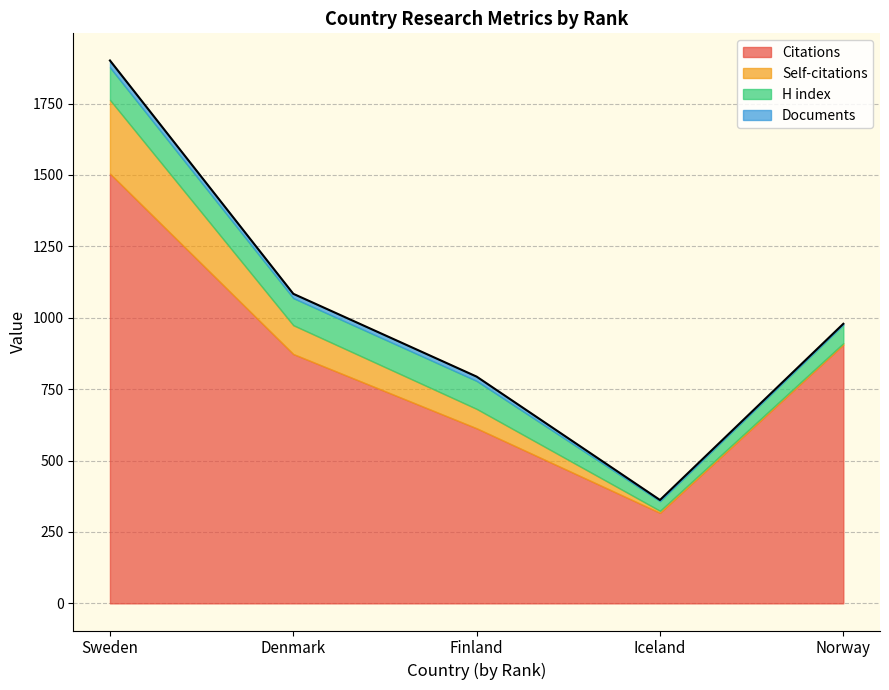

Is it true that Self-citations equals 435 at Sweden?

False